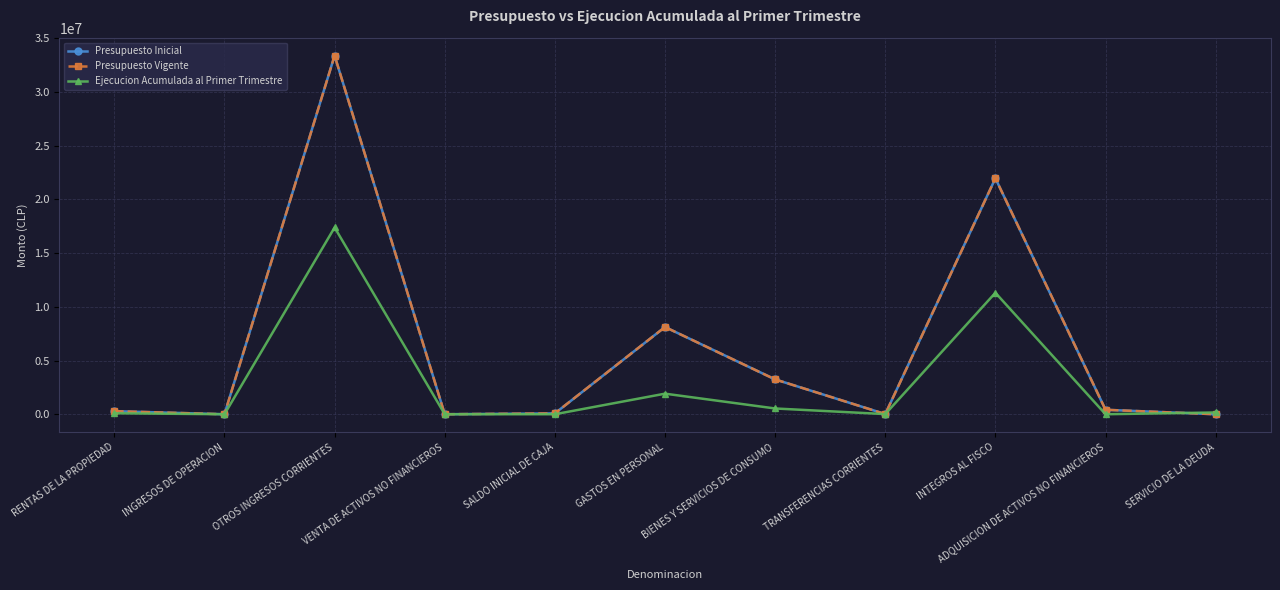

Reading right to left, extract all data points from this chart.

Presupuesto Inicial: 10	414492	21961233	16104	3242251	8118115	80779	1990	33380812	784	287840
Presupuesto Vigente: 10	414492	21961233	16104	3242251	8118115	80779	1990	33380812	784	287840
Ejecucion Acumulada al Primer Trimestre: 165243	0	11306268	12833	536681	1914993	0	217	17383209	15	91932